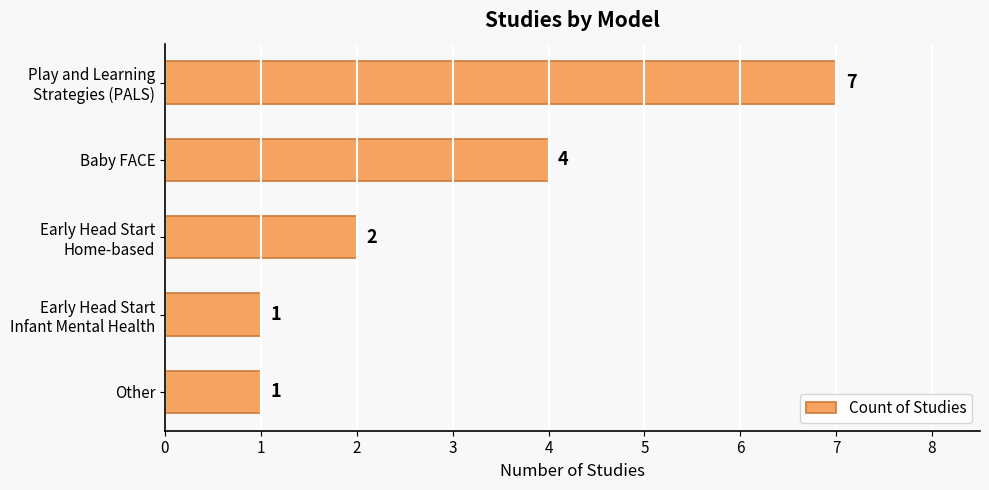

The value at Baby FACE is 1. True or false?

False